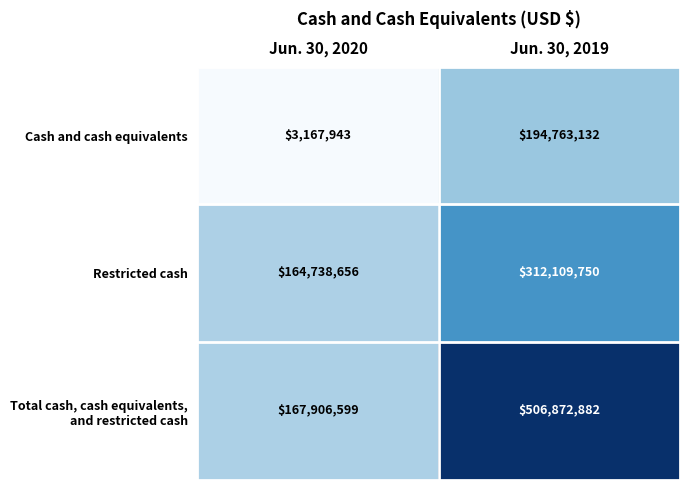

What is the difference between the maximum and minimum values in the Cash and cash equivalents series?

191595189